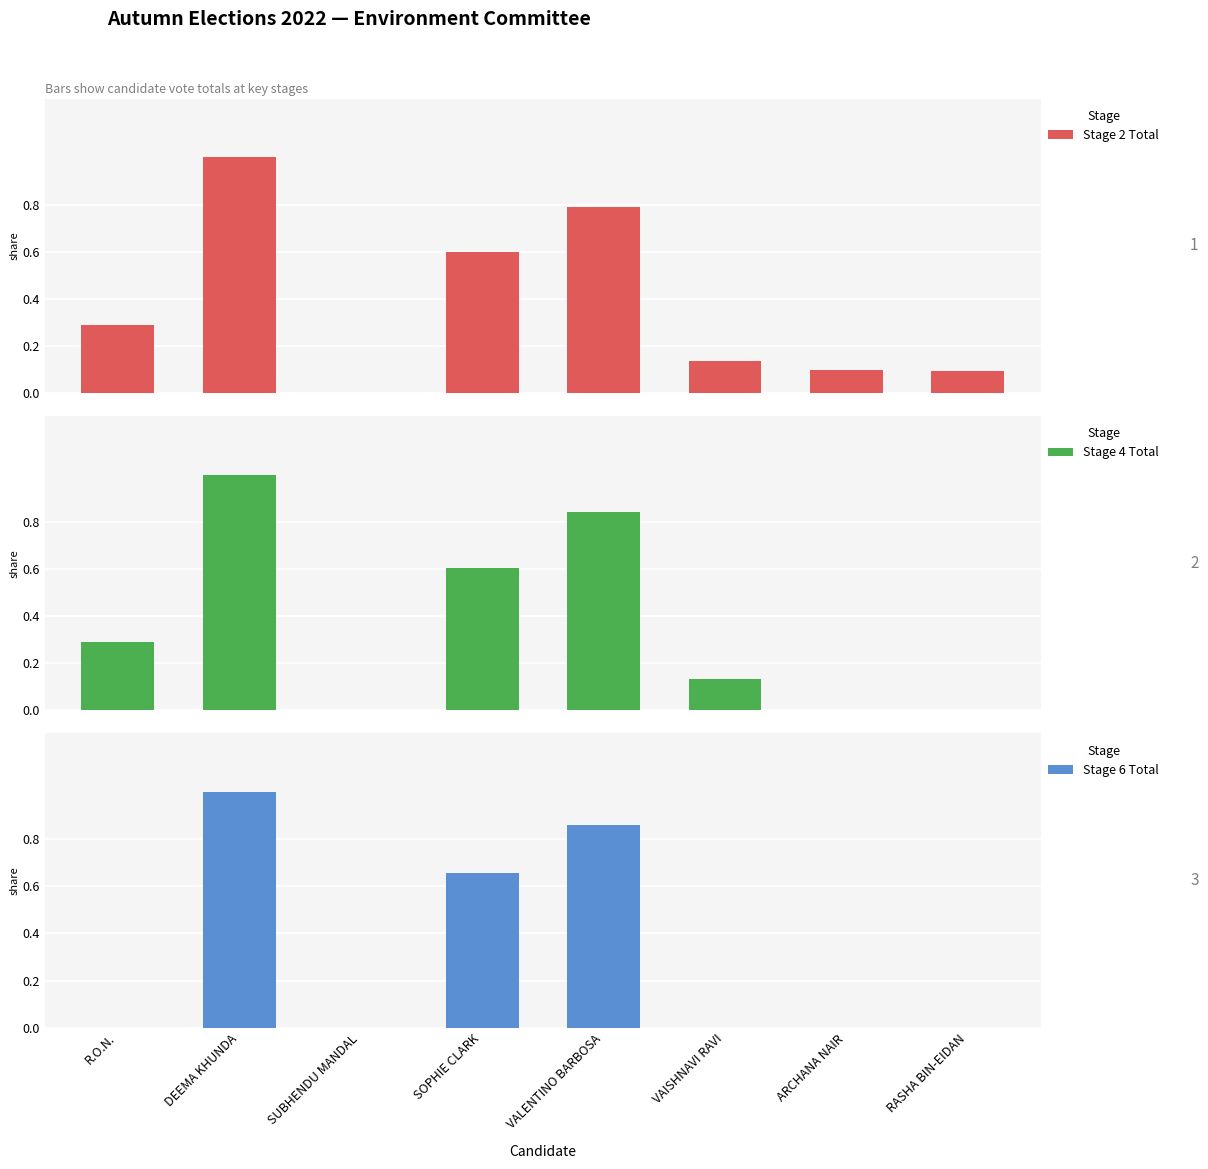

What are all the series names shown in the legend?

Stage 2 Total, Stage 4 Total, Stage 6 Total